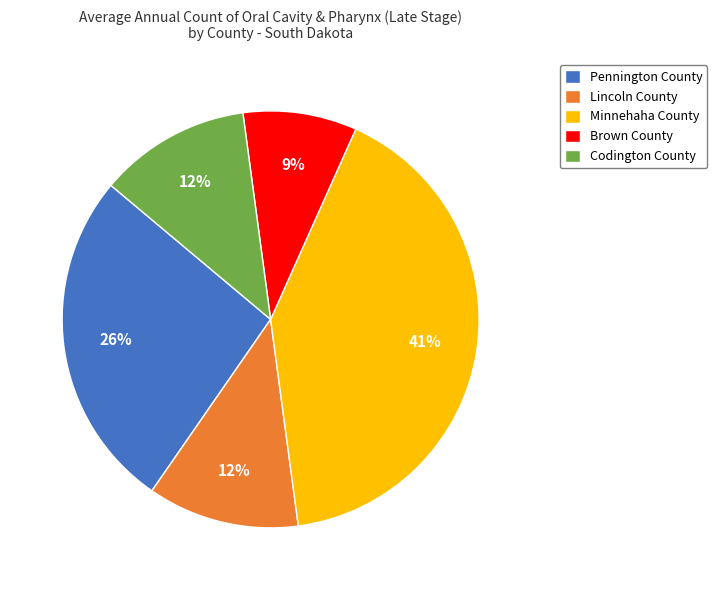

True or false: Pennington County accounts for 34% of the total.

False